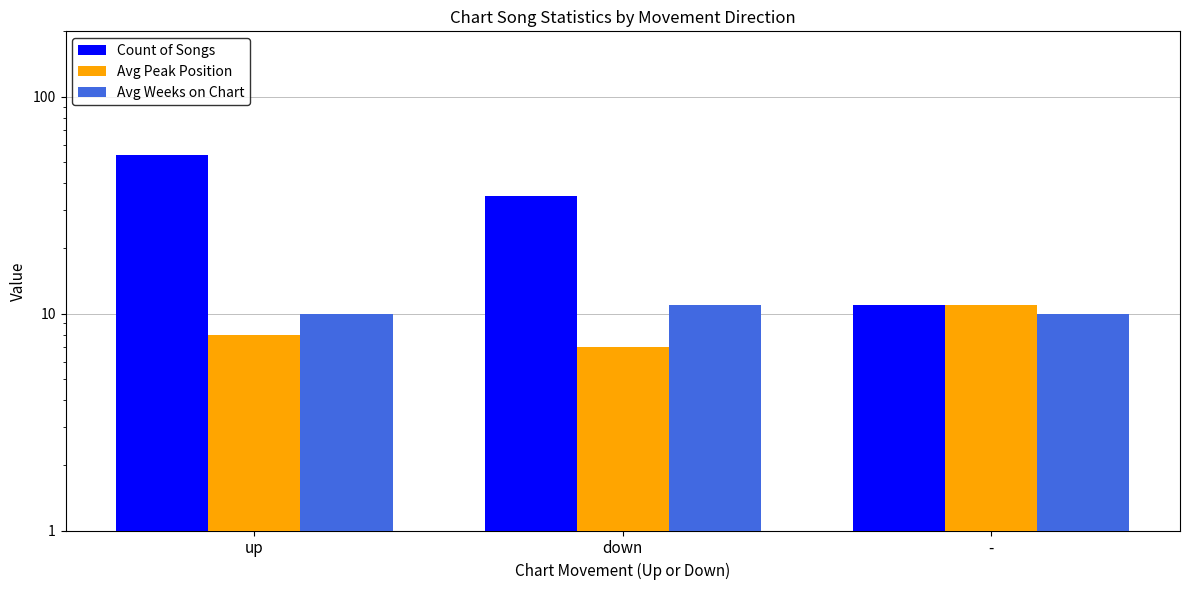

At which label does Avg Peak Position first exceed 8?

-